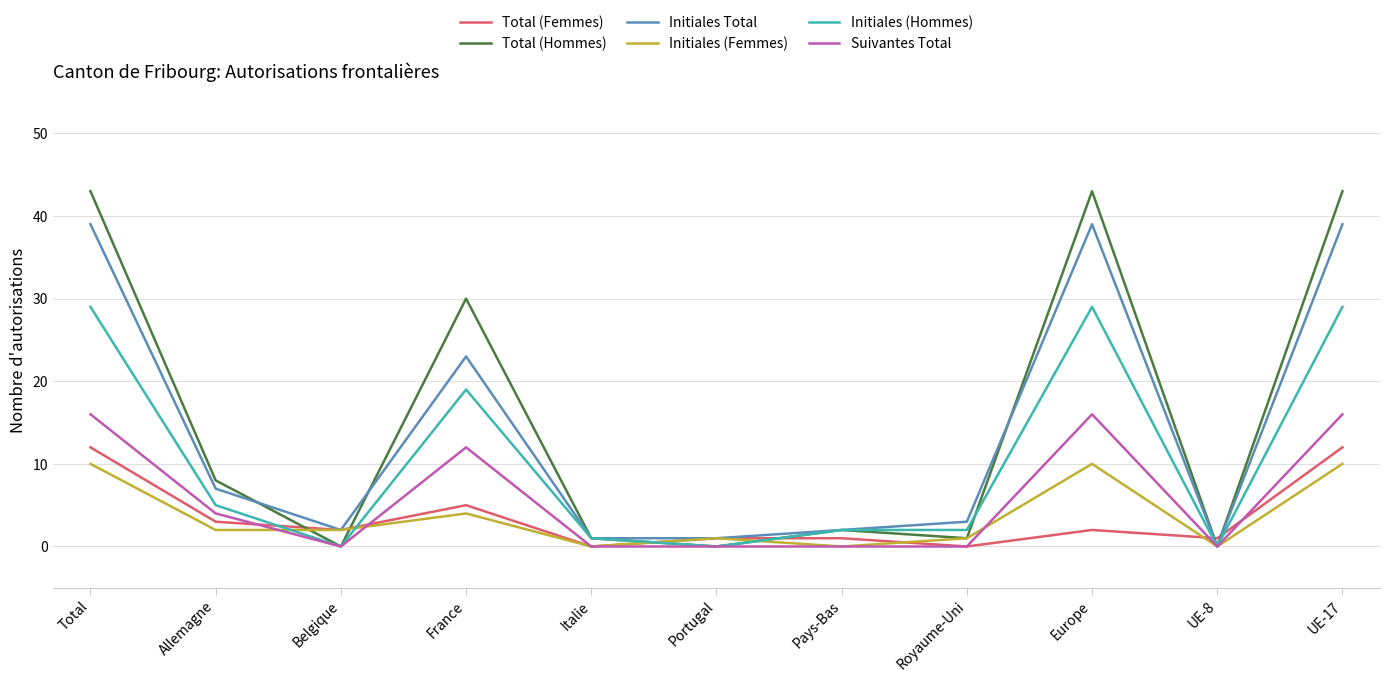

What is the total value across all series at France?

93